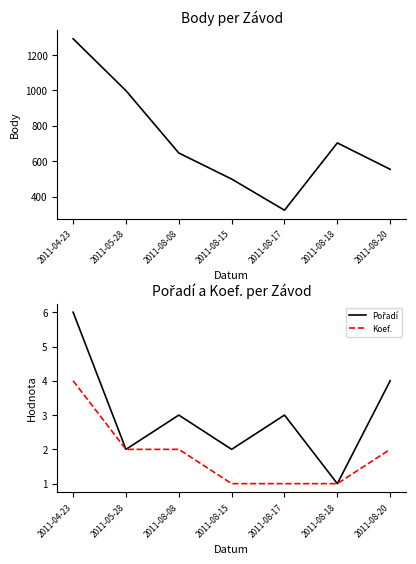

At which label does Body first exceed 646?

2011-04-23